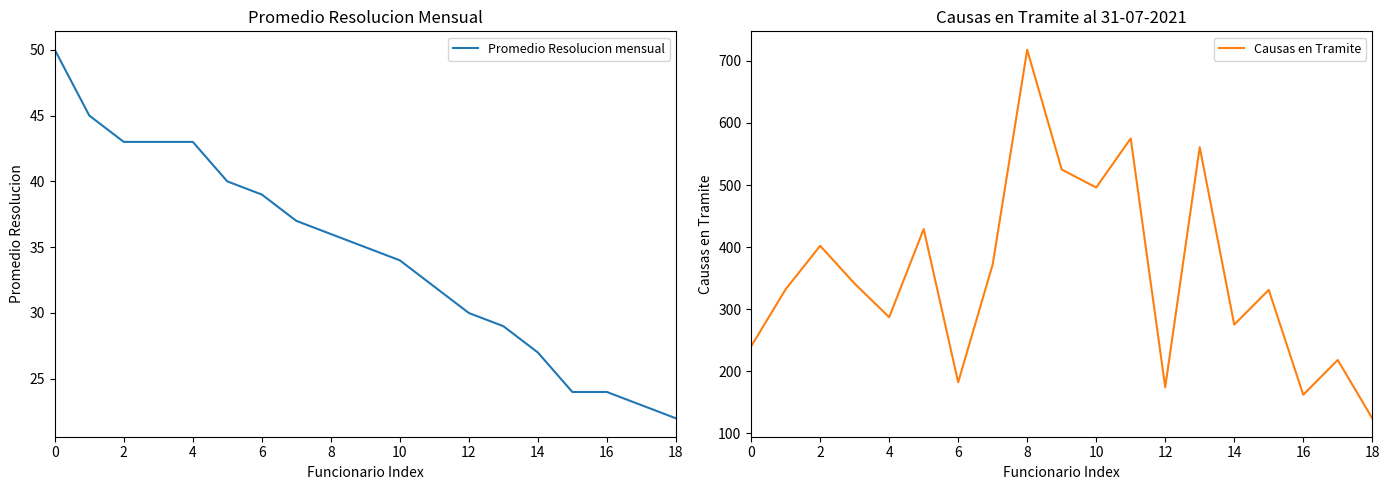

Where is the first local maximum for Causas en Tramite?

2